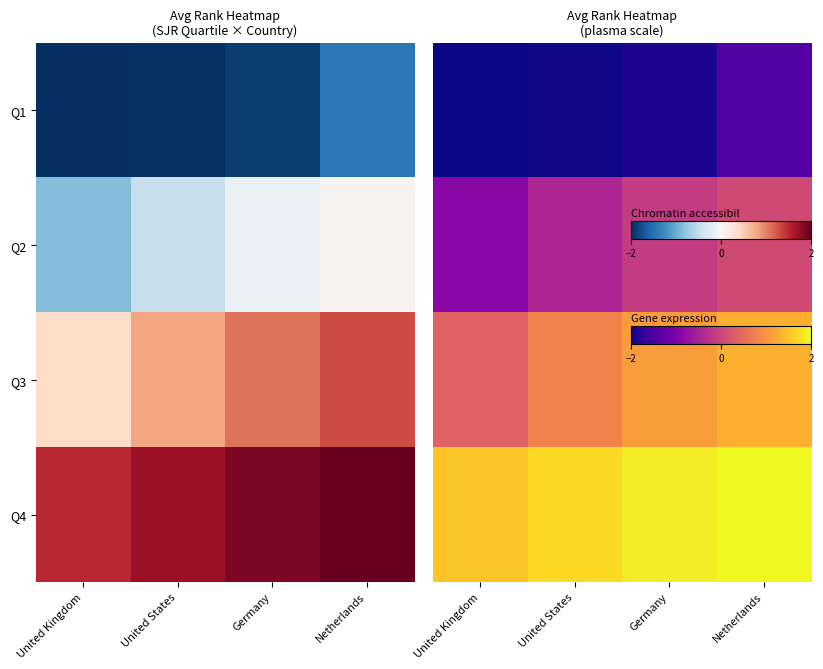

Is it true that Q4 equals 1.0 at Germany?

True